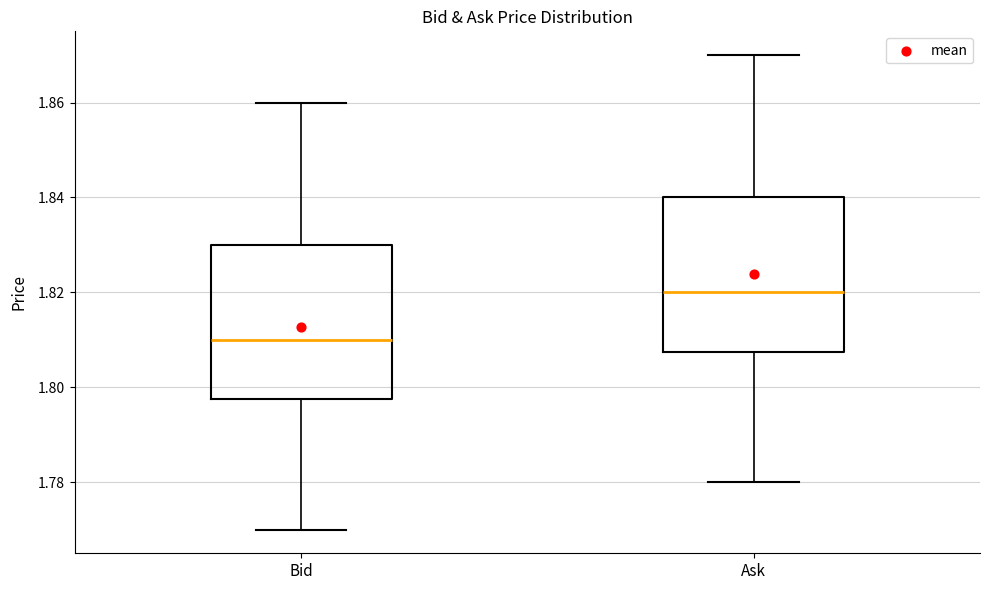

Where does the upper whisker of the box for Bid end on the y-axis? The values are not printed on the chart, so give them approximately, as read against the axis.

1.860